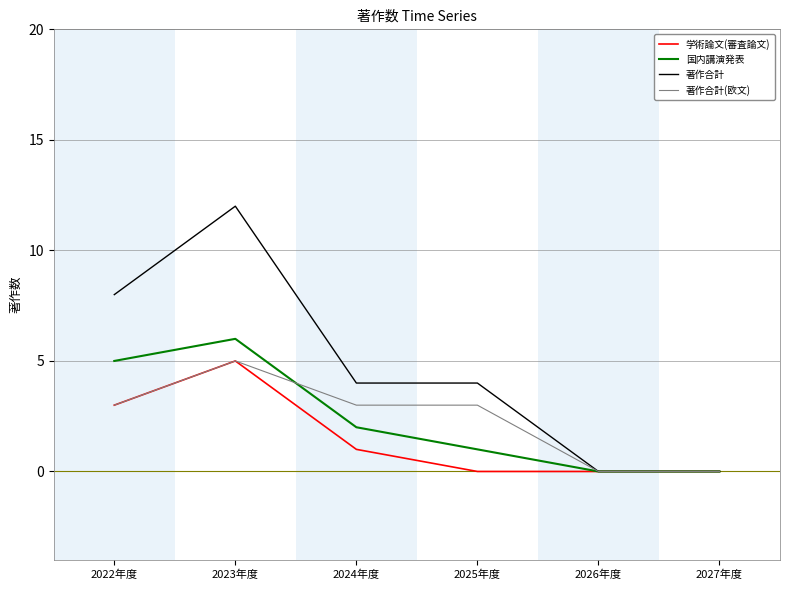

What value does the 国内講演発表 series have at 2023年度?

6